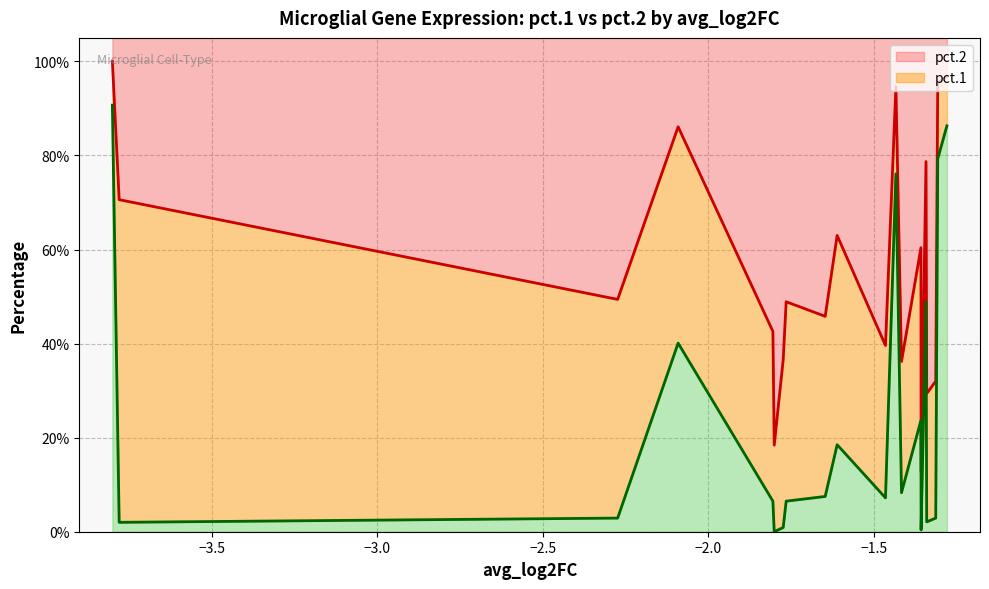

Rank the series by their maximum value, from lowest to highest.

pct.1, pct.2